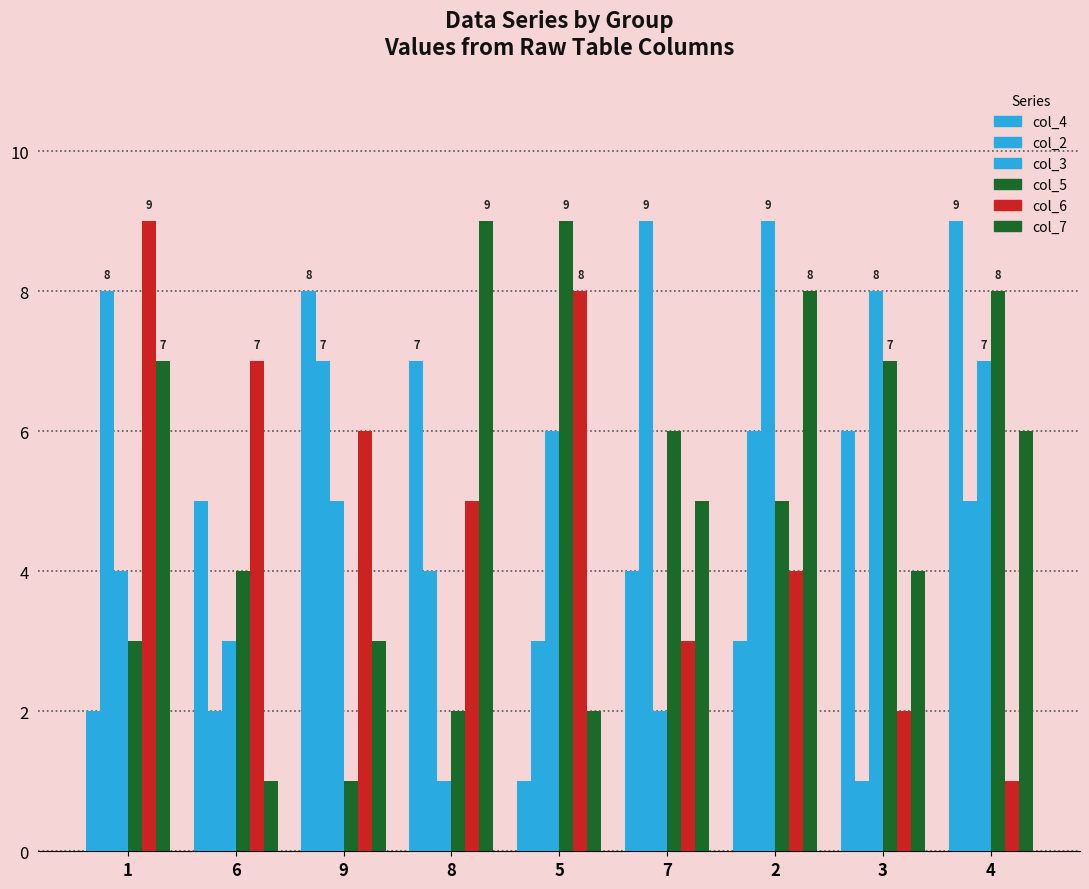

Which label corresponds to the largest value in the chart?

4